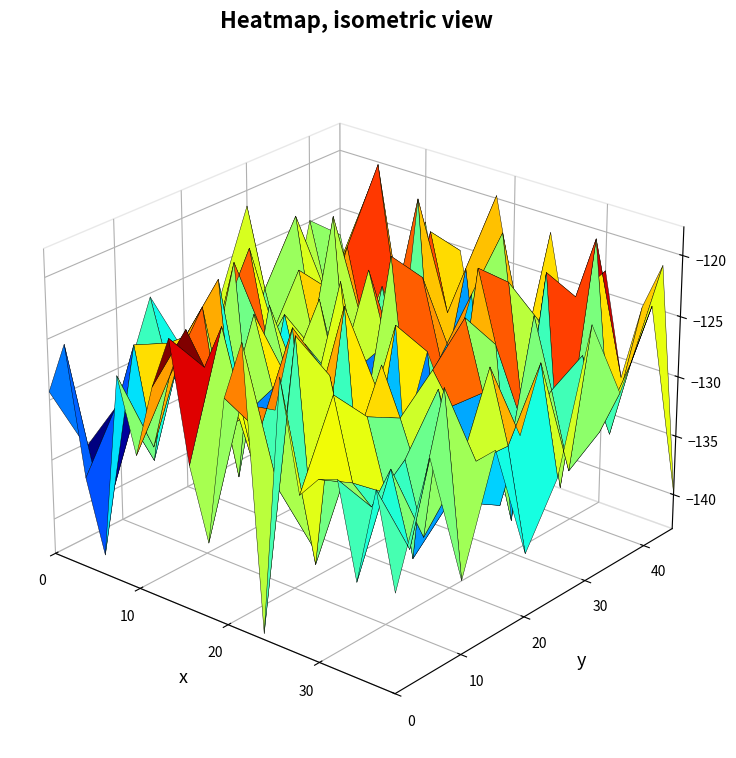

At which label does 5 reach its minimum?

13